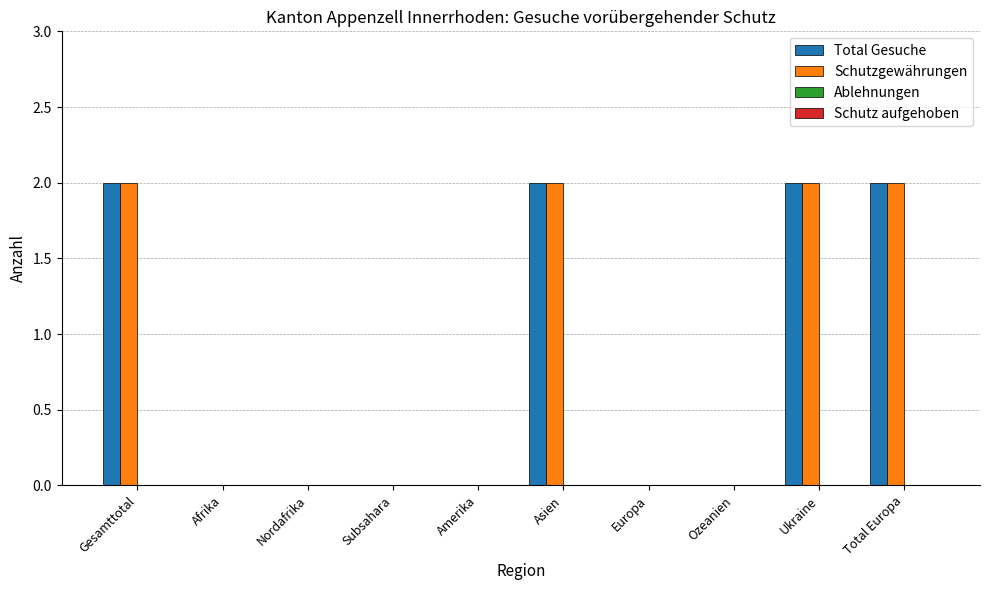

The Schutzgewährungen series shows 1 at Subsahara. True or false?

False